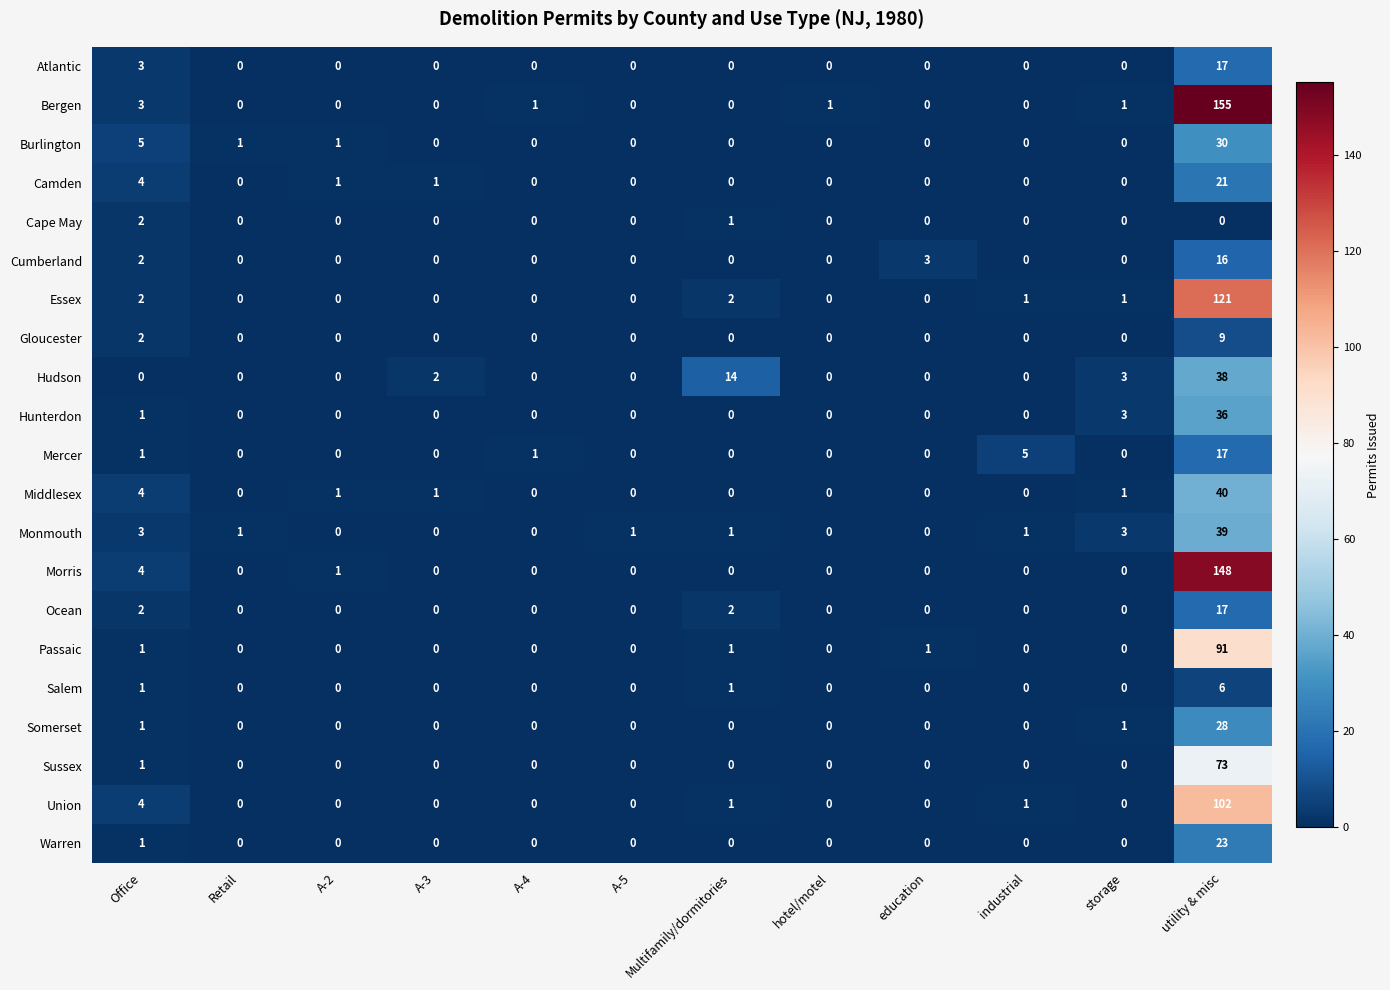

What is the difference between the maximum and minimum values in the Monmouth series?

39